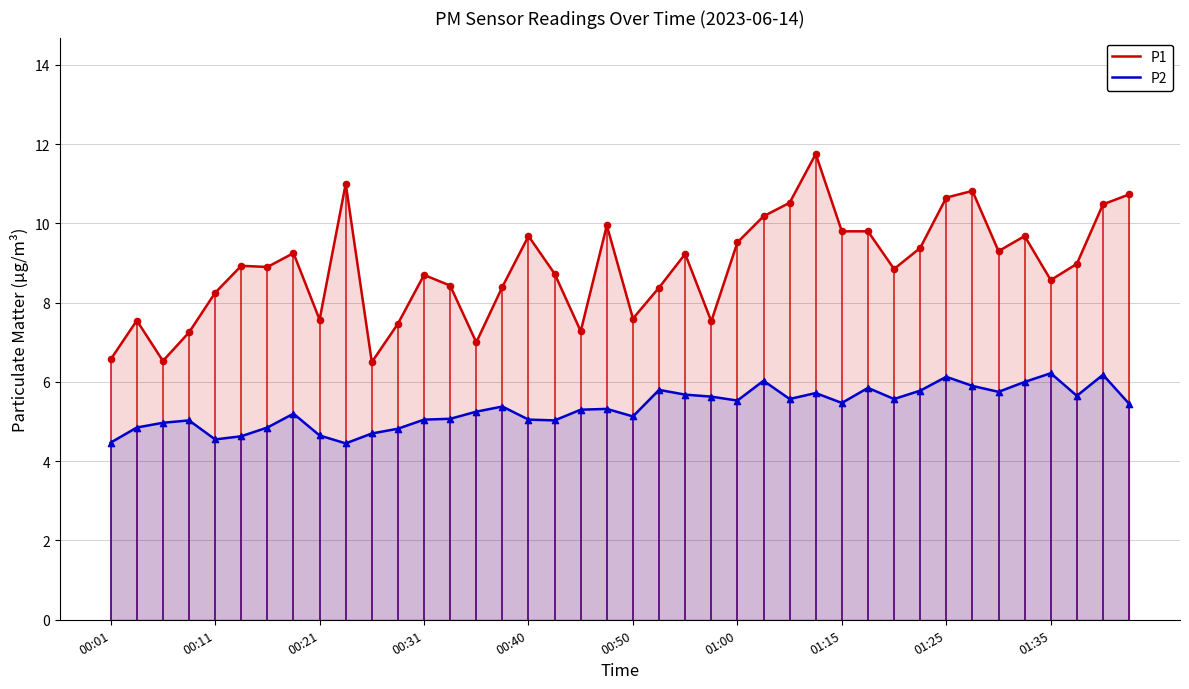

Which series has the largest total across all categories?

P1